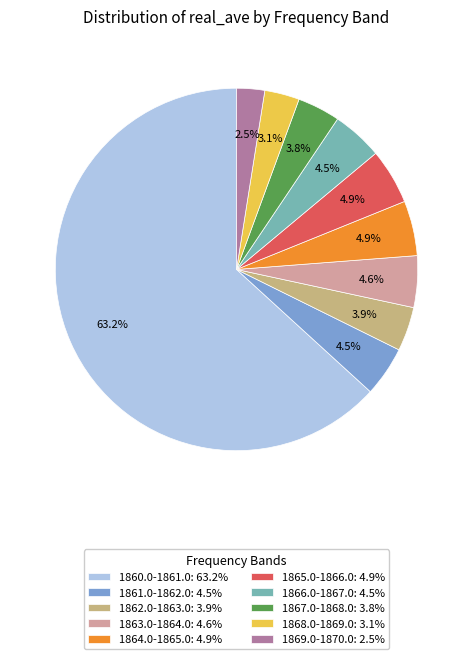

How much of the chart is everything except 1867.0-1868.0?

96.2%